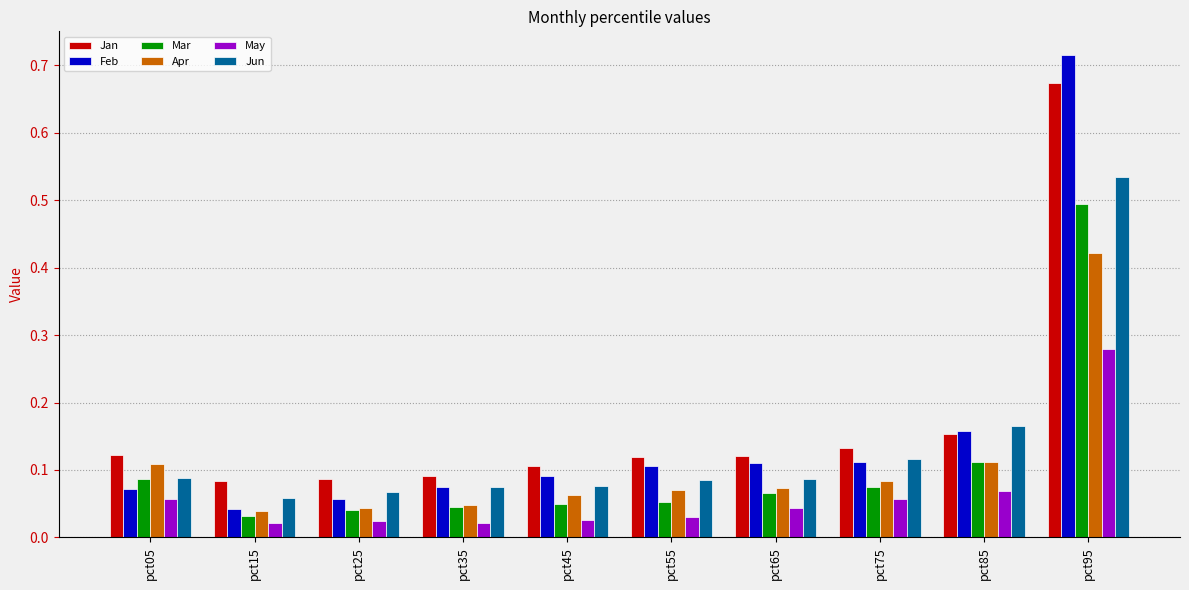

Count the Jan values in the range 0 to 1.

10